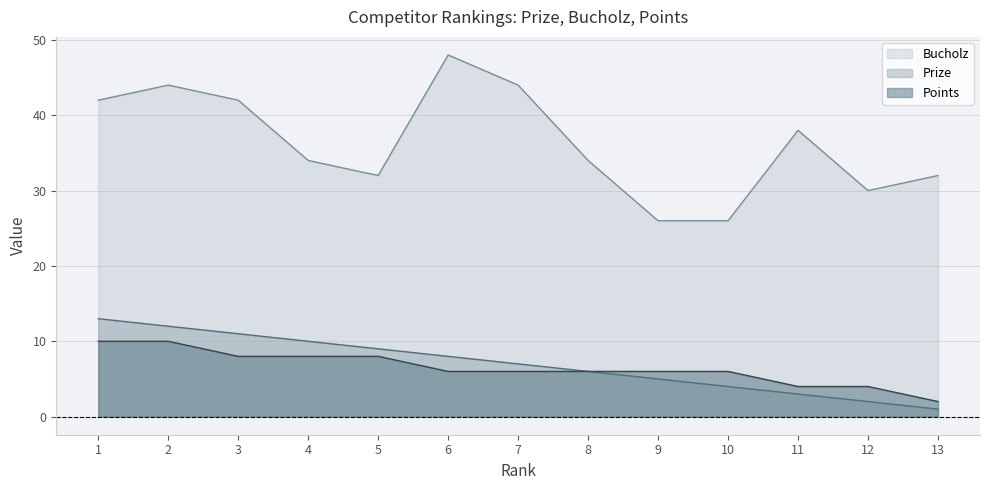

What is the average value of the Points series?

6